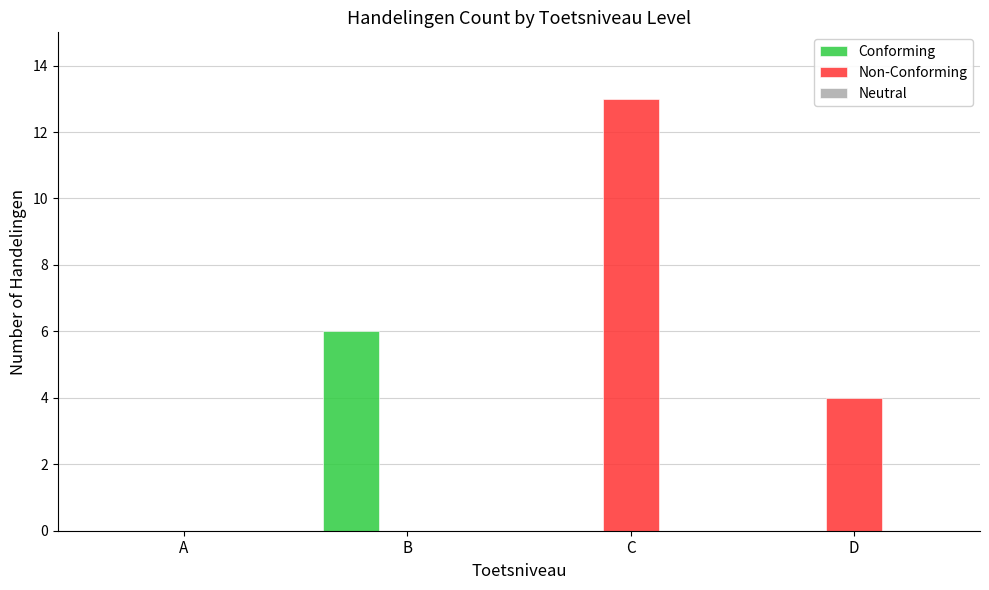

Count the number of categories in the chart.

4